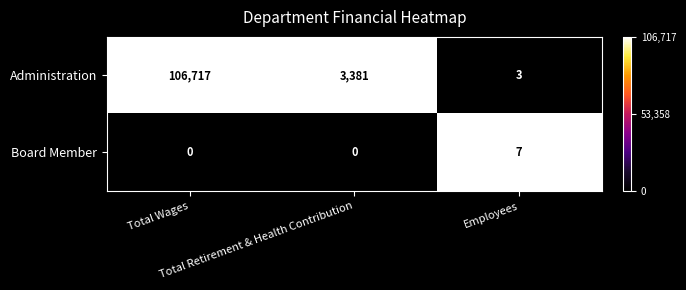

Which series has the widest spread of values?

Administration